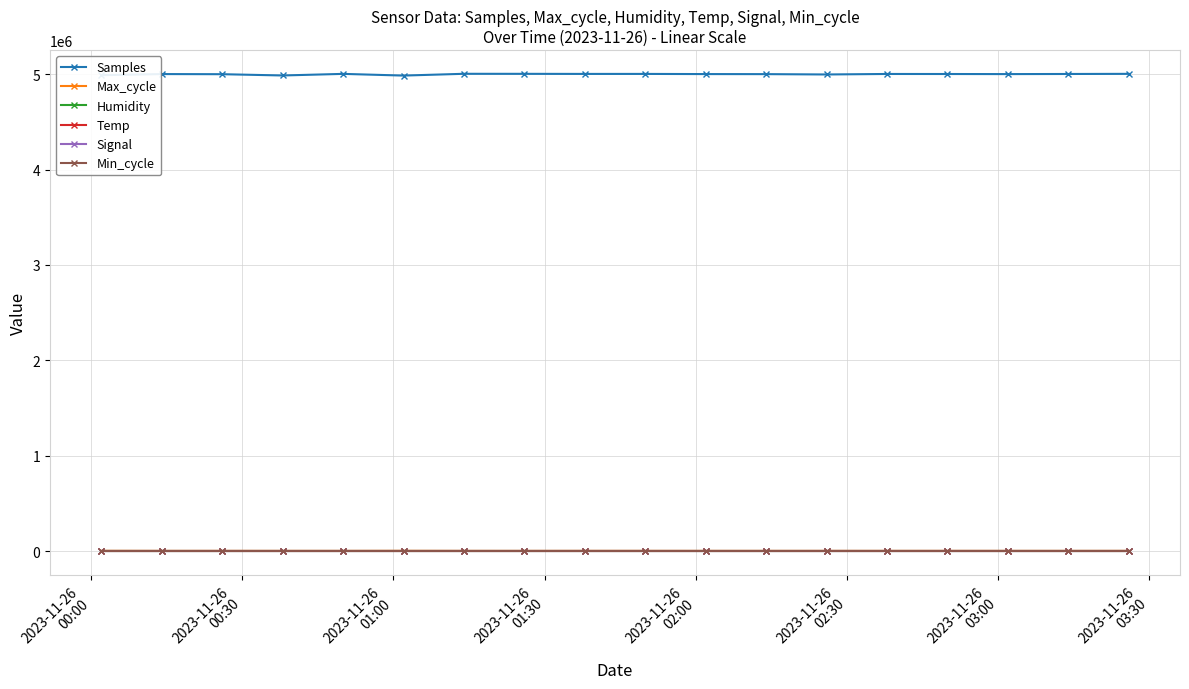

Which series has the largest total across all categories?

Samples